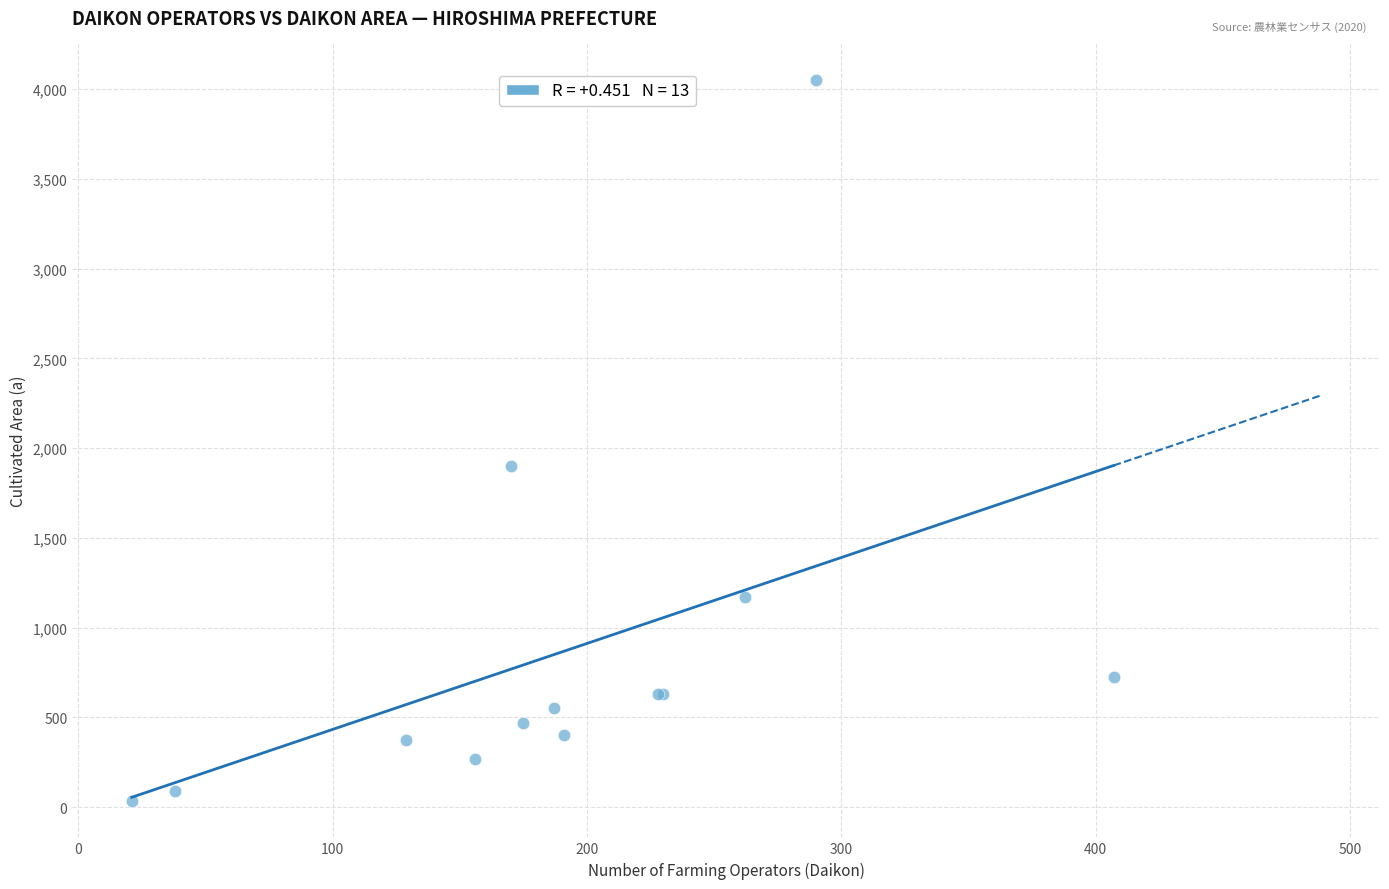

What Y value in the scatter plot is closest to 2043?

1902